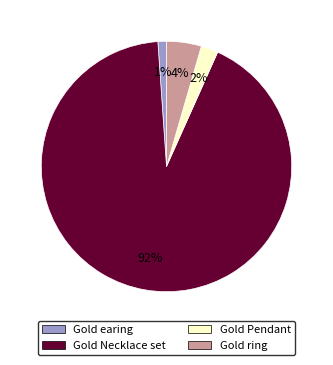

Is there any slice that represents more than half of the pie?

Yes